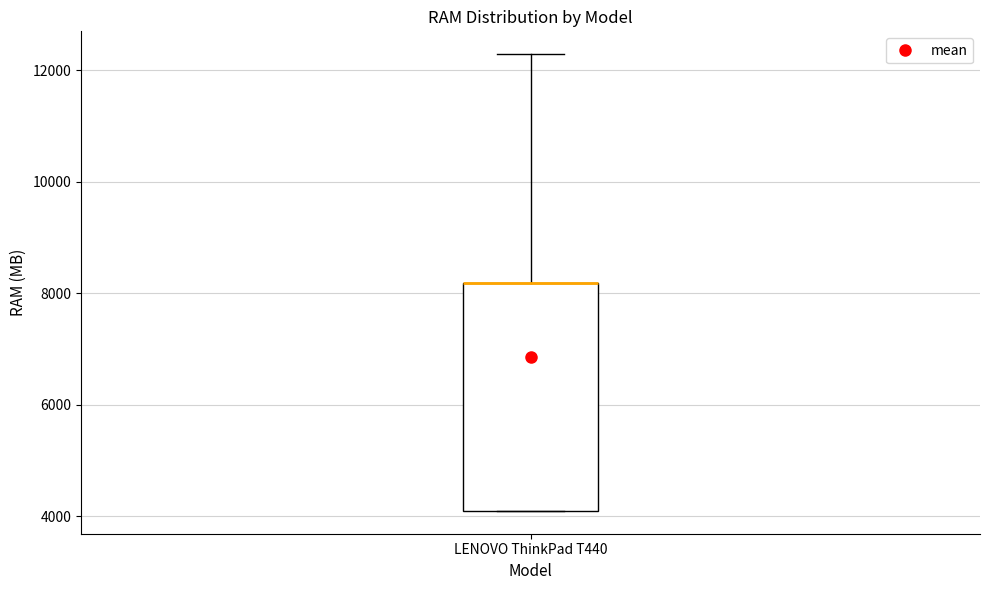

Read this box plot against the y-axis: the position of the median line, the range covered by the box, and the ends of both whiskers. The values are not printed on the chart, so give them approximately, as read against the axis.

median 8200 (drawn on the box's upper edge), box 4000 to 8200, whiskers 4000 to 12200